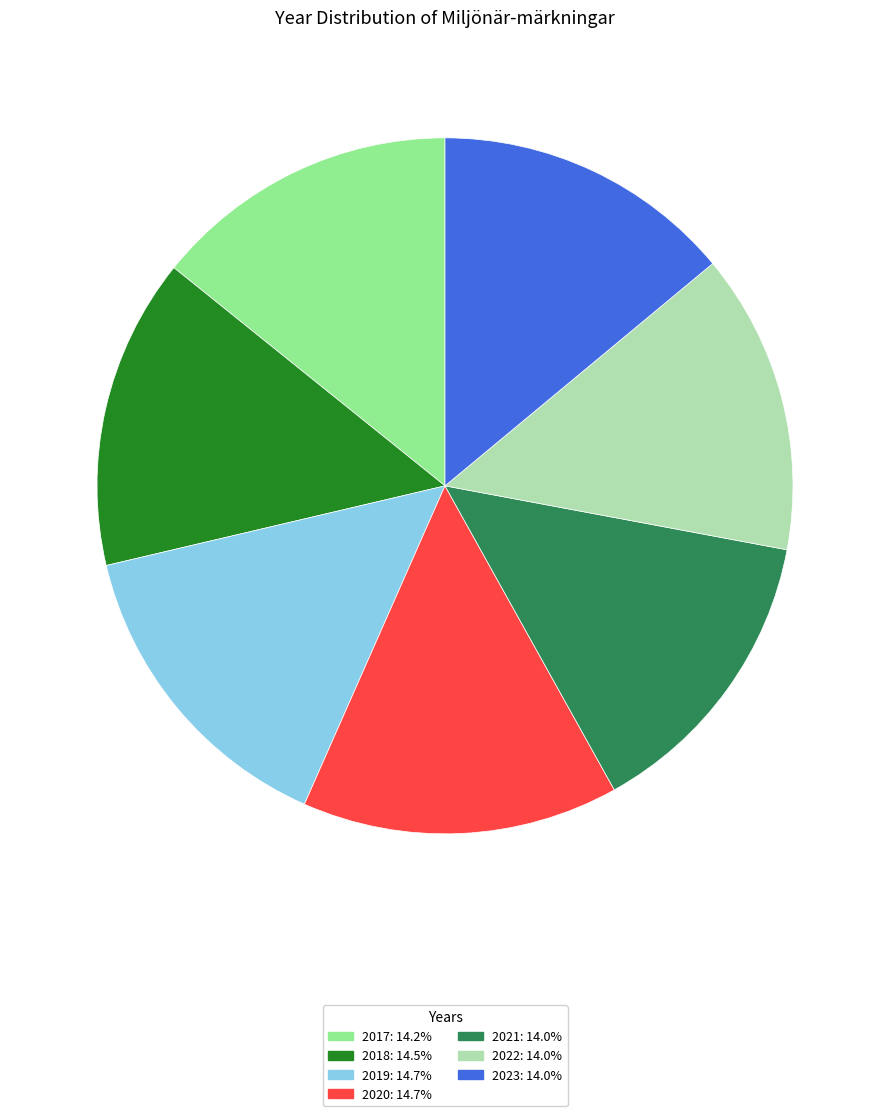

Is there a majority slice in this chart?

No